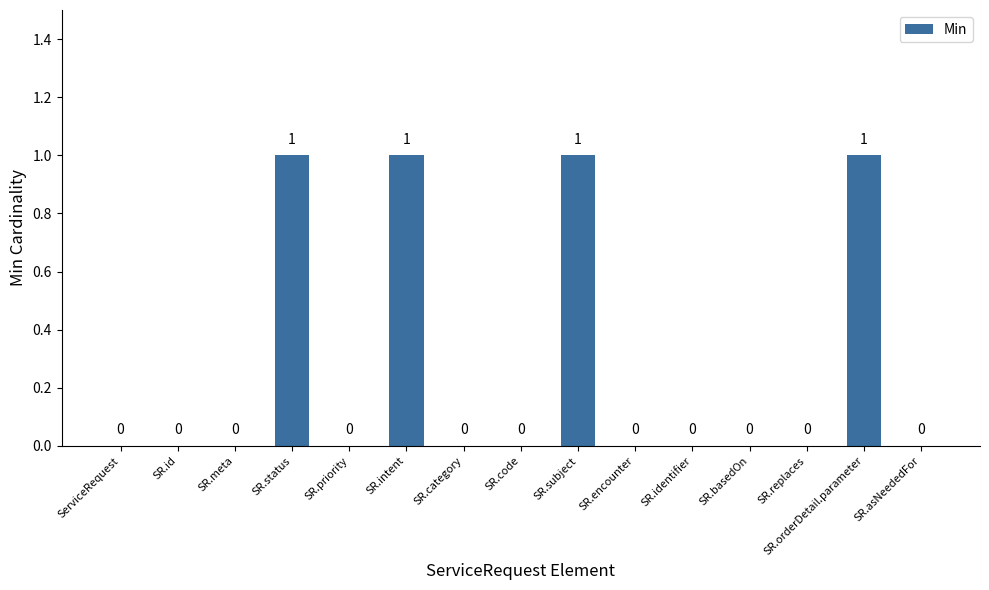

Reading left to right, transcribe all the data shown in this chart.

0	0	0	1	0	1	0	0	1	0	0	0	0	1	0